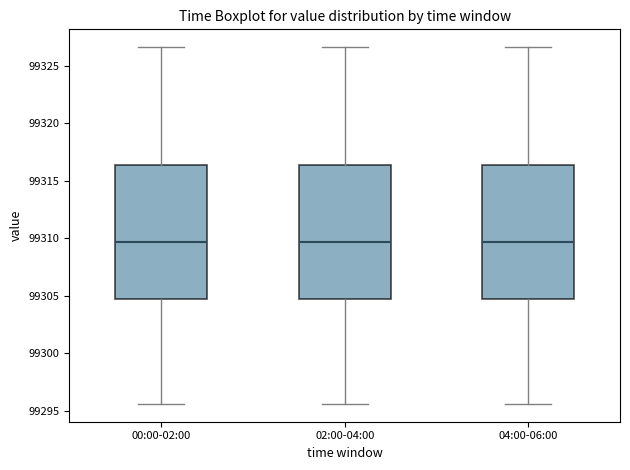

Reading left to right, read every box against the y-axis: the position of its median line, the range the box covers, and the ends of its whiskers. The values are not printed on the chart, so give them approximately, as read against the axis.

00:00-02:00: median 99309.5, box 99304.5 to 99316.5, whiskers 99295.5 to 99326.5
02:00-04:00: median 99309.5, box 99304.5 to 99316.5, whiskers 99295.5 to 99326.5
04:00-06:00: median 99309.5, box 99304.5 to 99316.5, whiskers 99295.5 to 99326.5